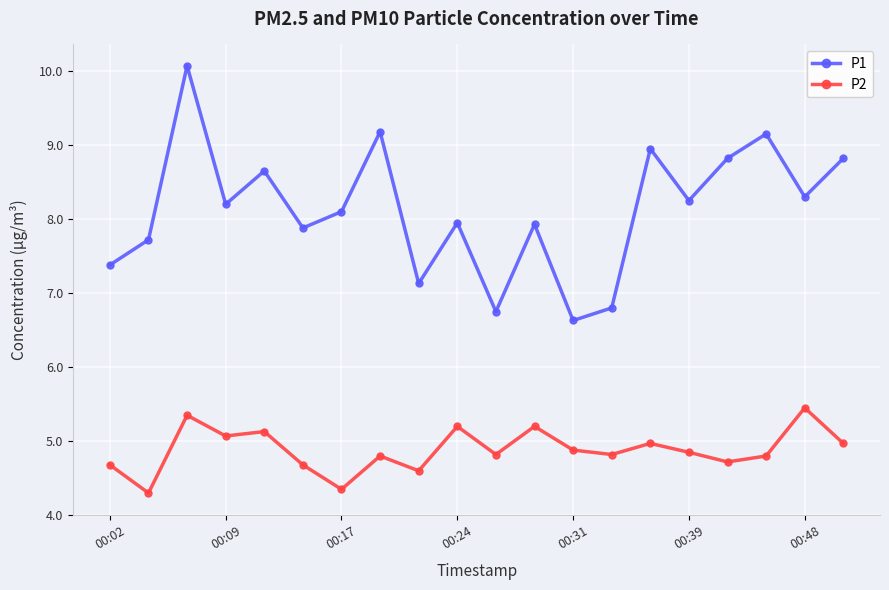

True or false: P1 has more than 0 points higher than both neighbors.

True